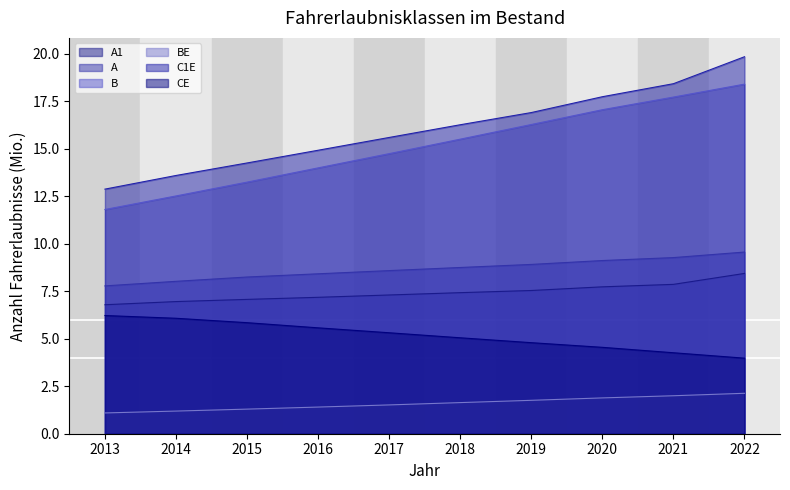

Does the chart have visible grid lines?

No